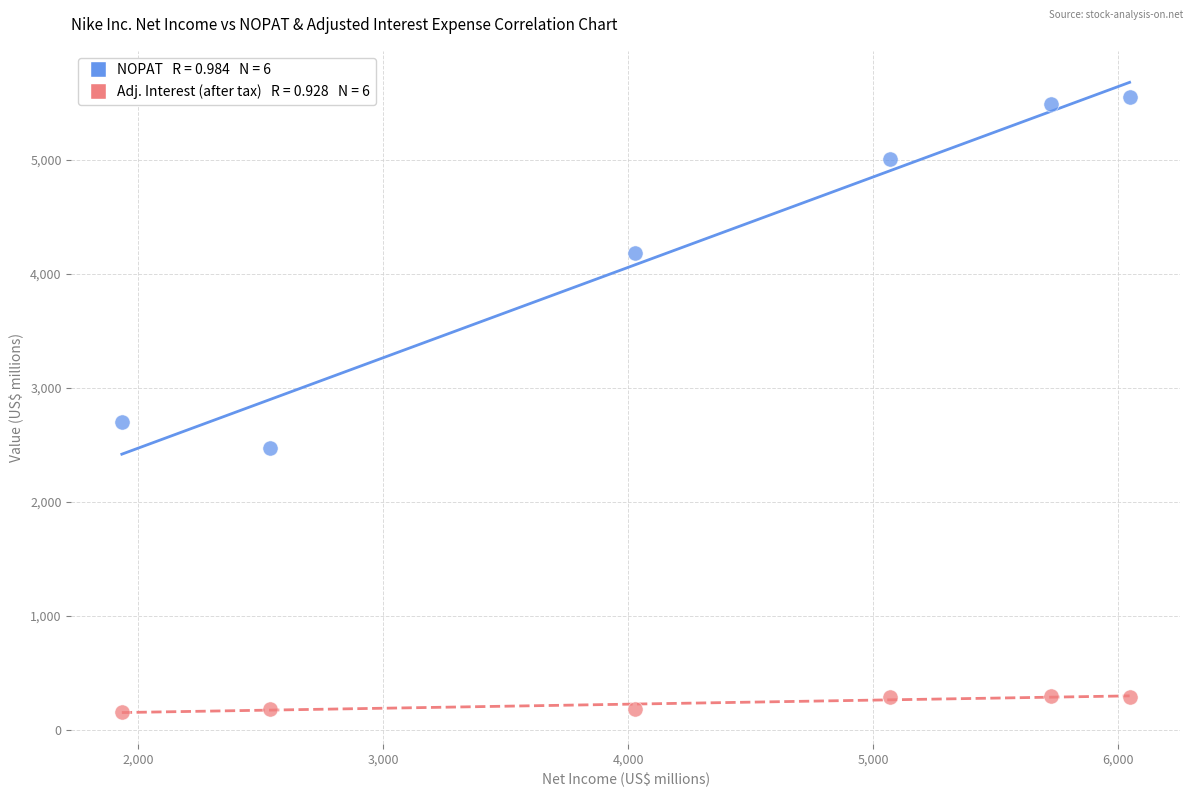

Across all series, what Y value is closest to 2859?

2703